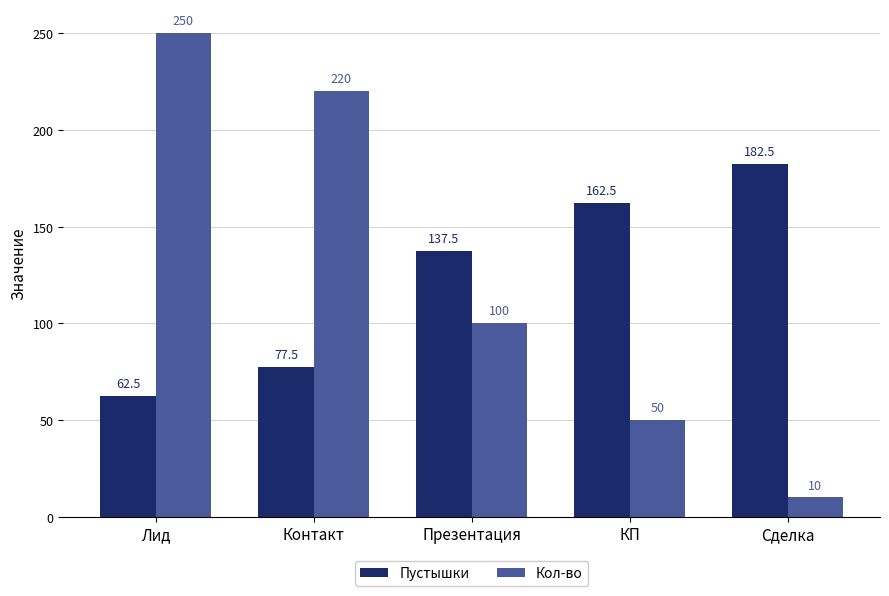

What is the sum of the Пустышки values at Презентация and КП?

300.0